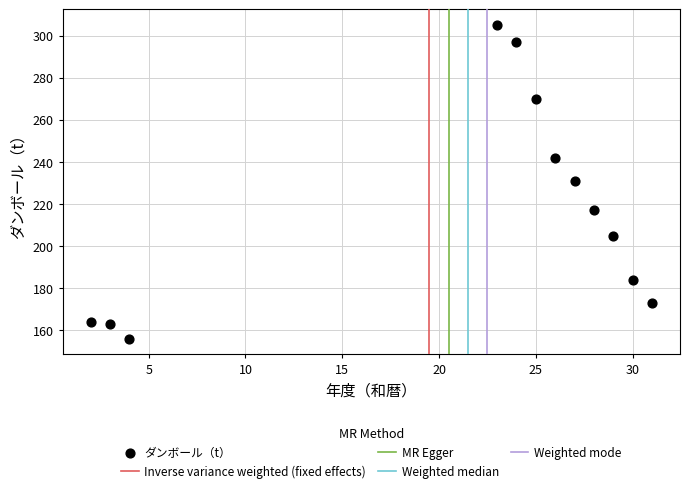

What is the average X value?

21